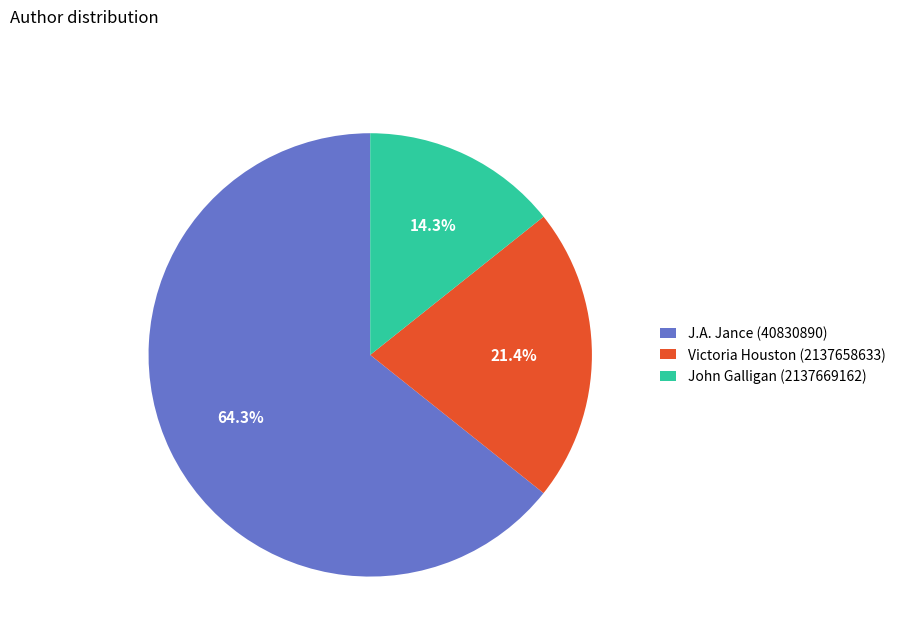

Count the number of slices in the pie.

3